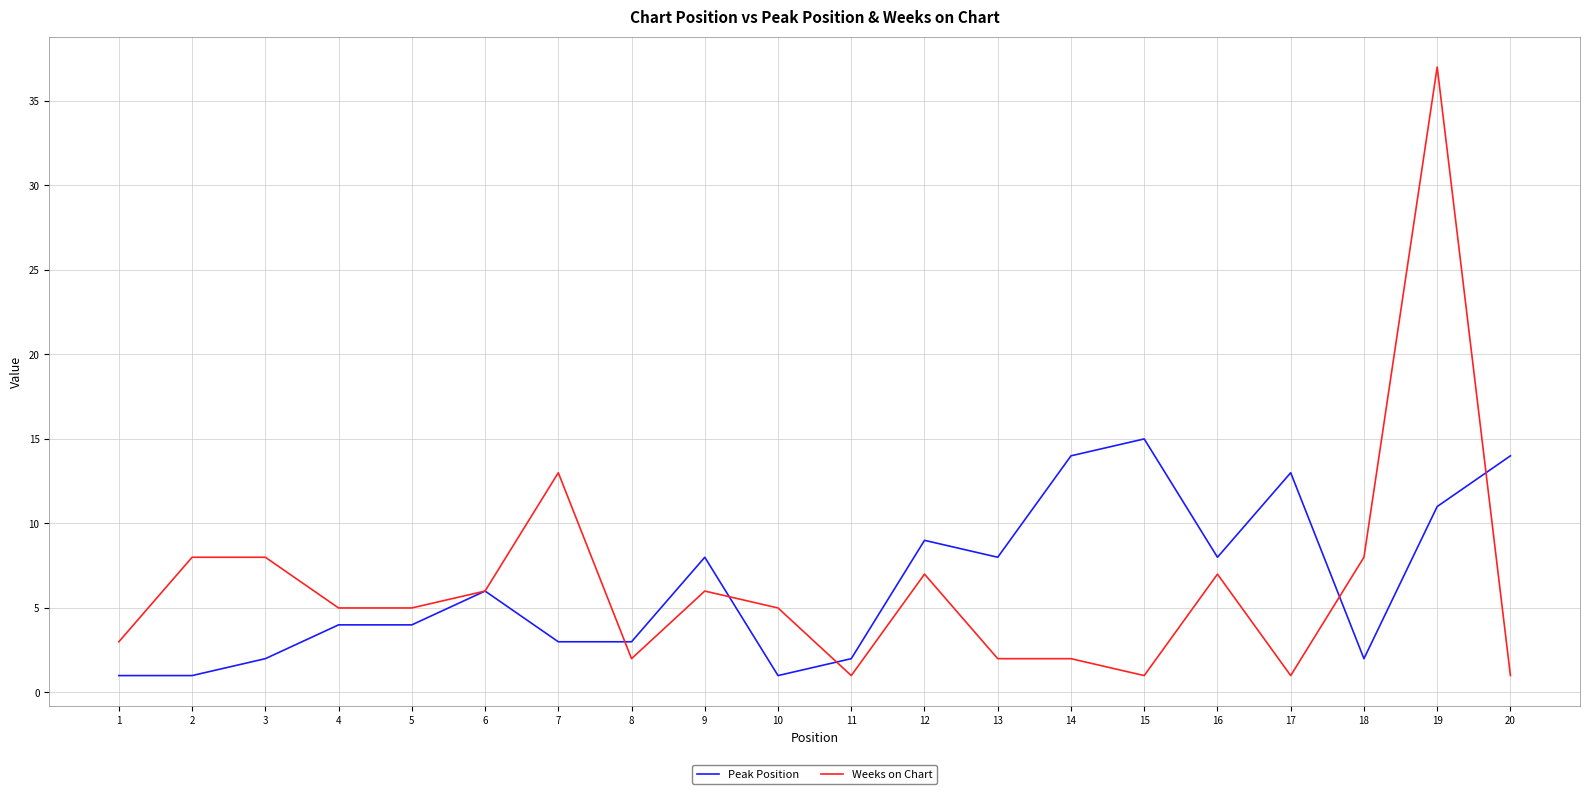

Which series ends up on top after the final intersection of Weeks on Chart and Peak Position?

Peak Position